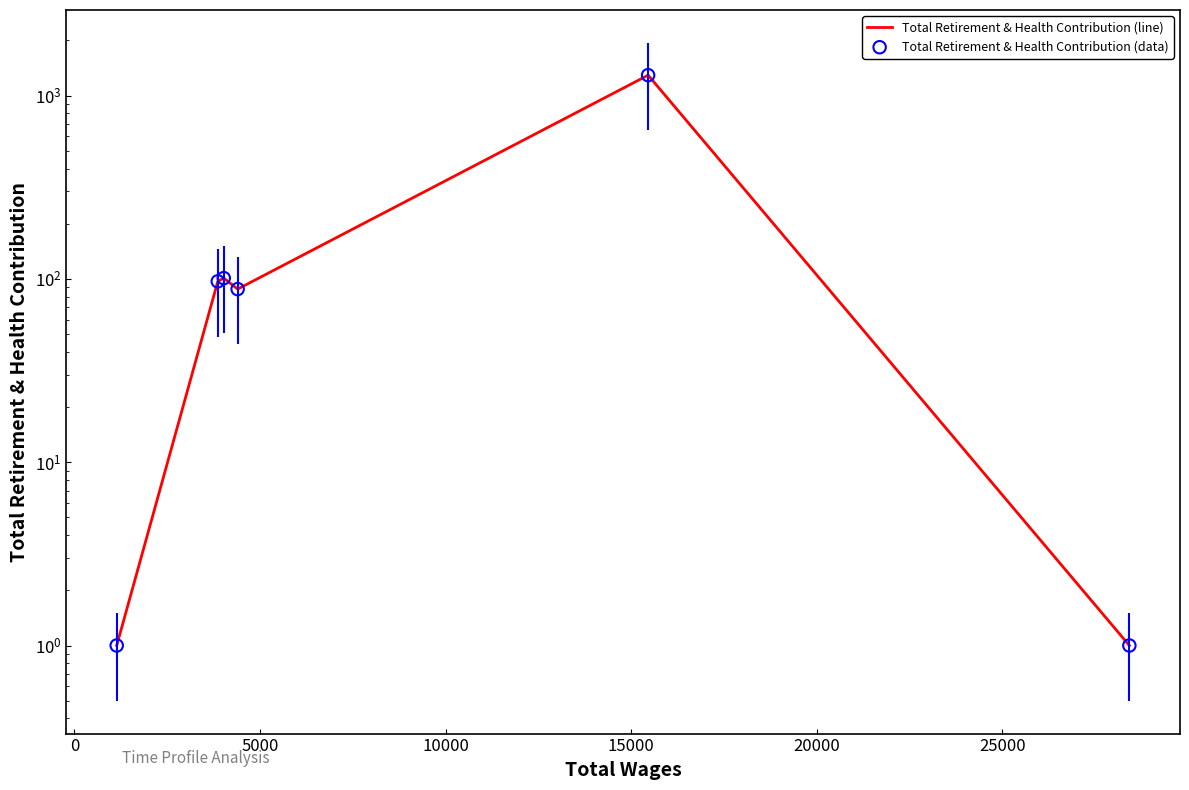

At how many categories does at least one series exceed 501?

2